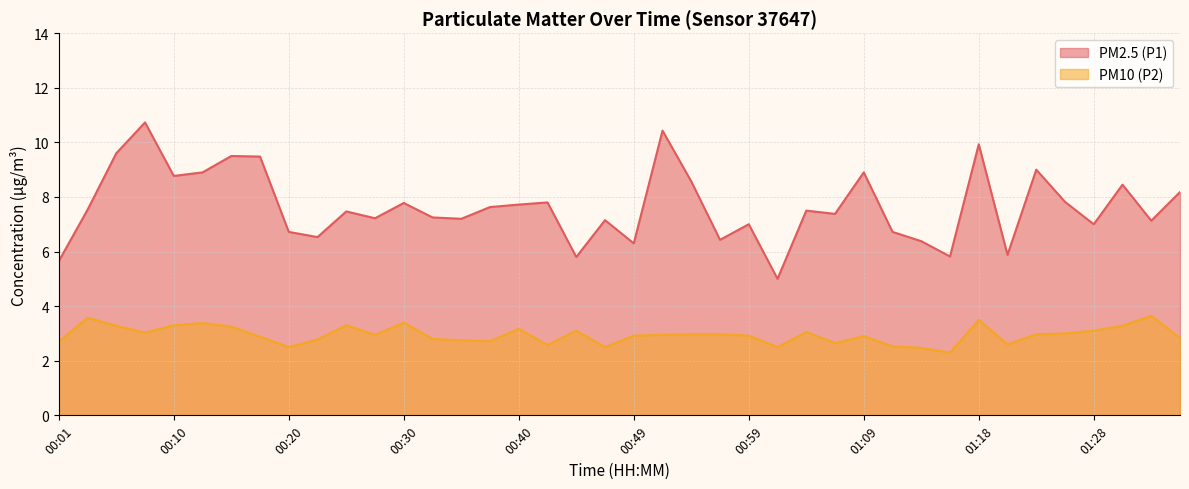

True or false: PM2.5 (P1) and PM10 (P2) cross at least once.

False